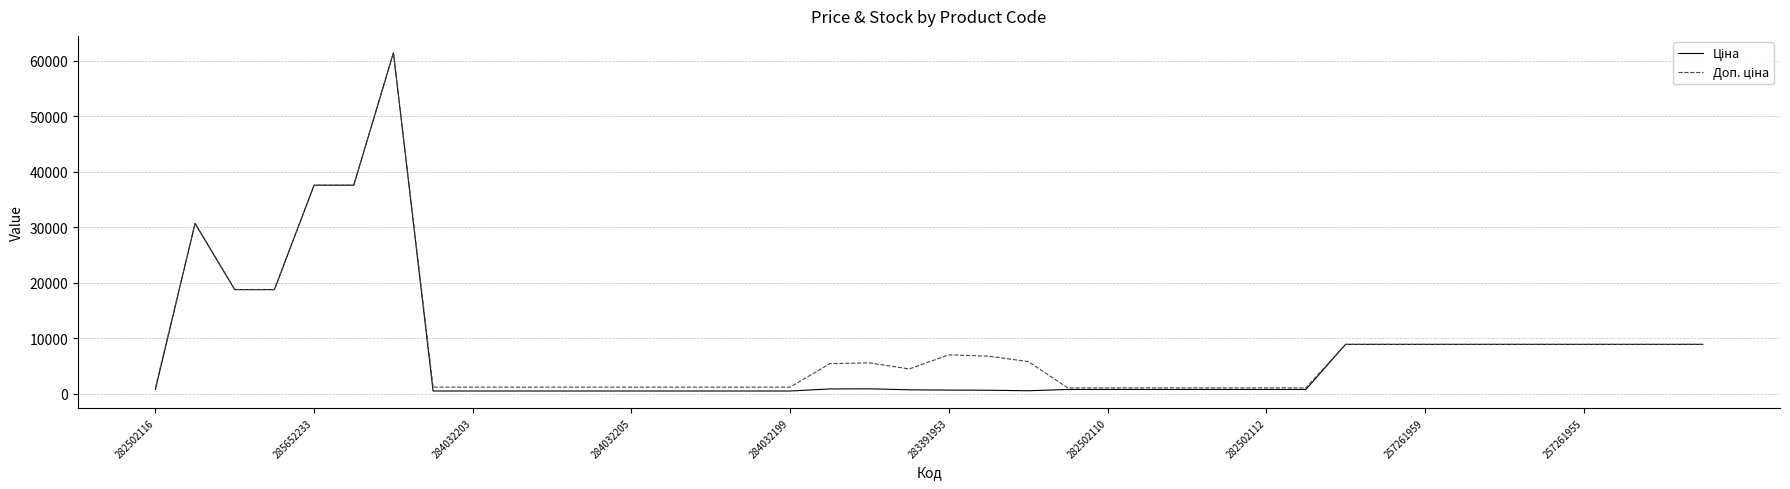

What is the maximum value shown in the chart?

61434.3